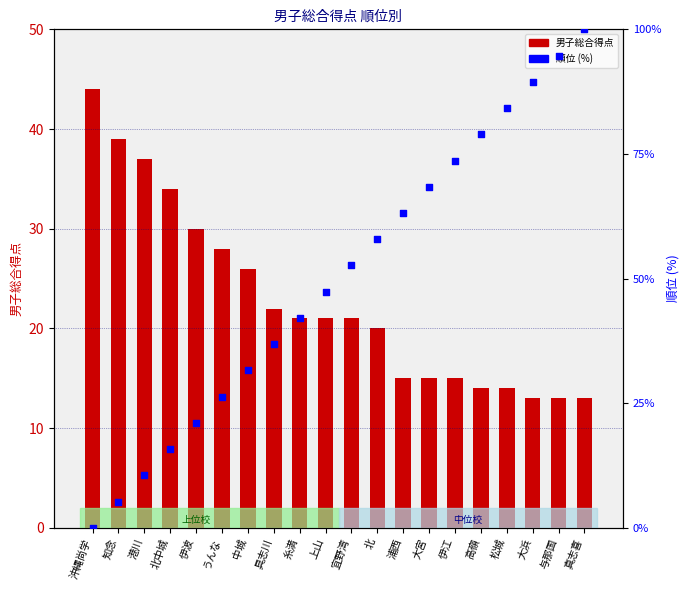

Which series has the largest total across all categories?

順位 (%)